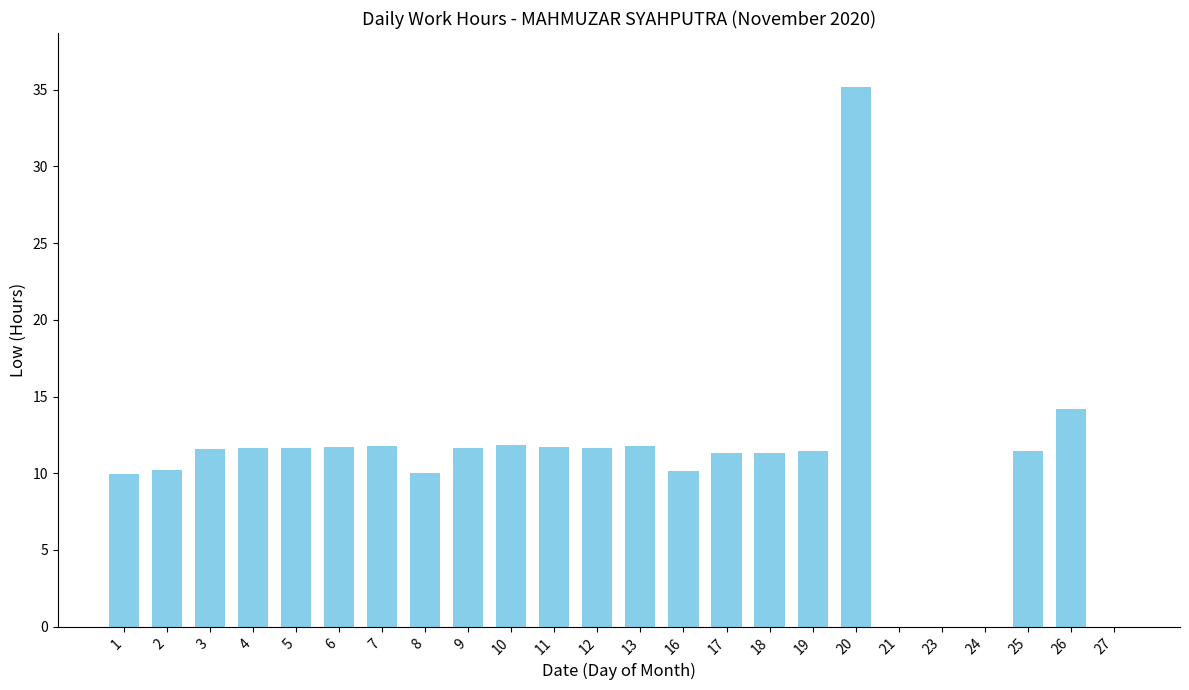

At which category does the chart reach its peak across all series?

20